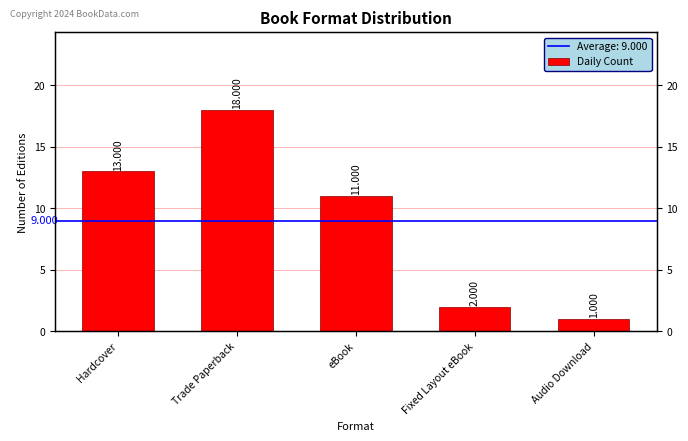

What value does the data have at eBook, to the nearest 5?

10